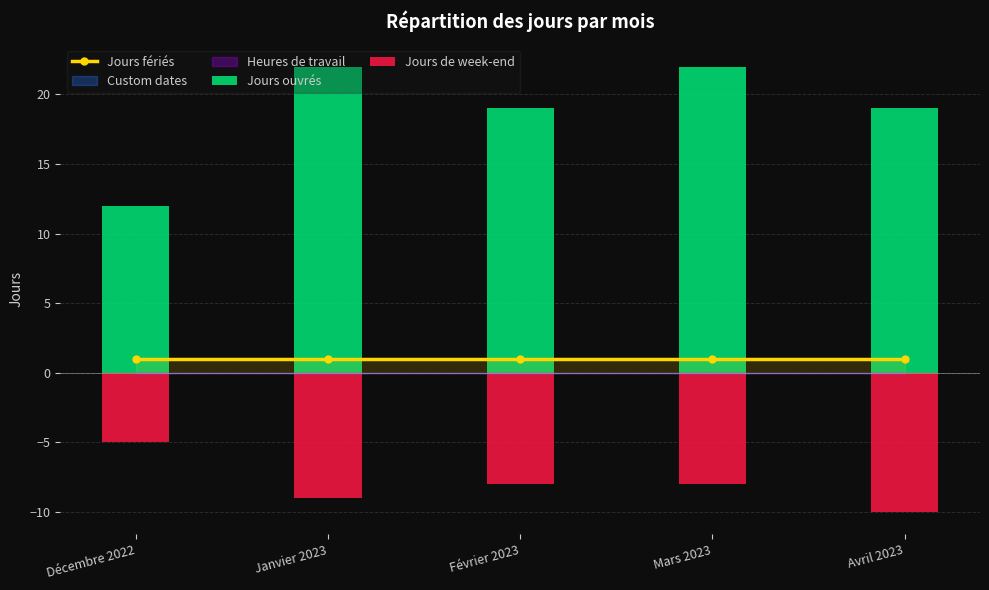

What is the sum of all Jours de week-end values?

-40